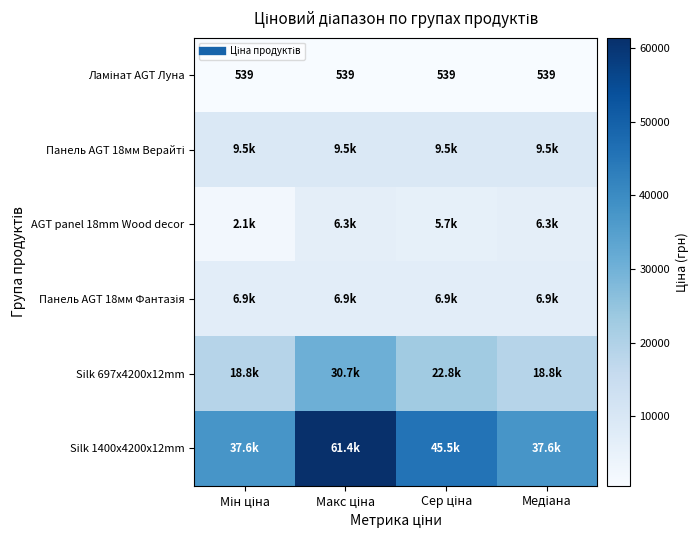

Rank the categories by Silk 1400x4200x12mm value from lowest to highest.

Мін ціна, Медіана, Сер ціна, Макс ціна